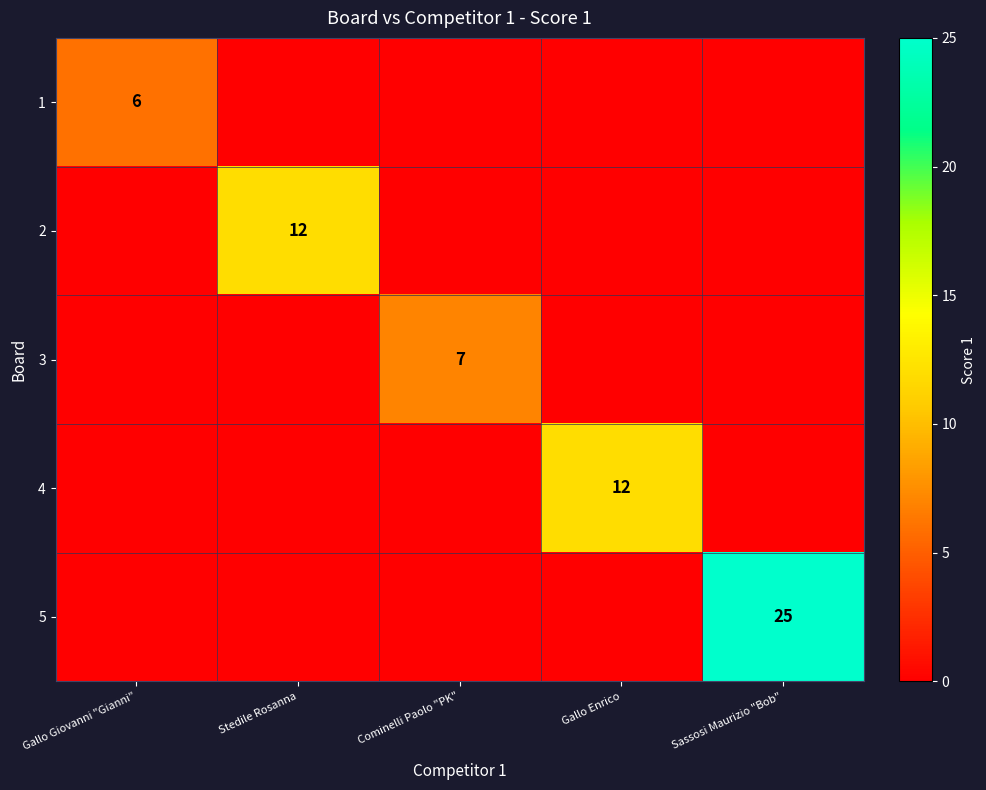

Which has a higher value, Gallo Enrico or Cominelli Paolo "PK"?

Gallo Enrico